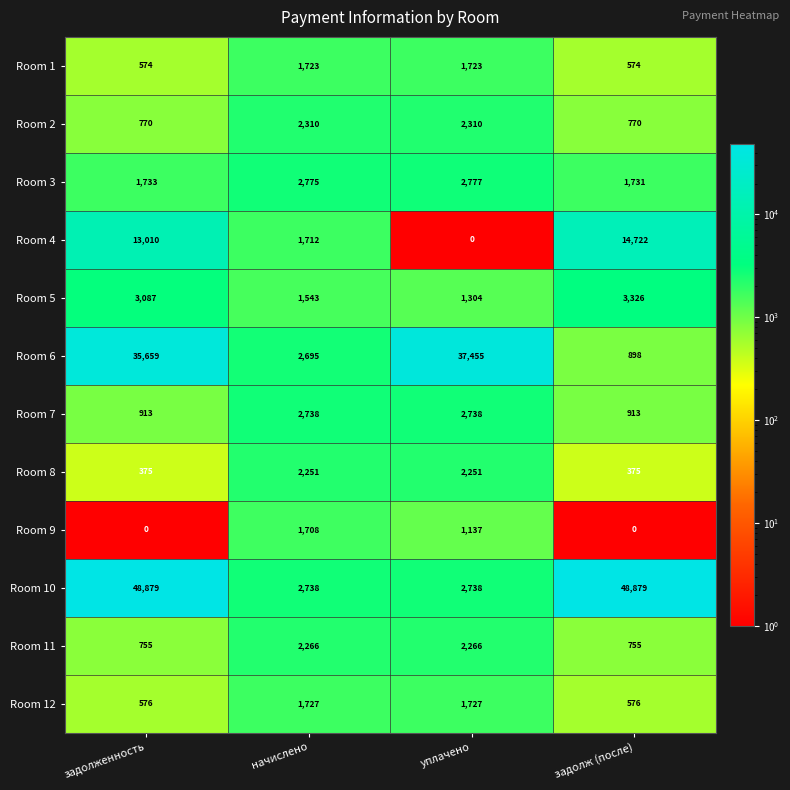

Rank the categories by Room 3 value from lowest to highest.

задолж (после), задолженность, начислено, уплачено